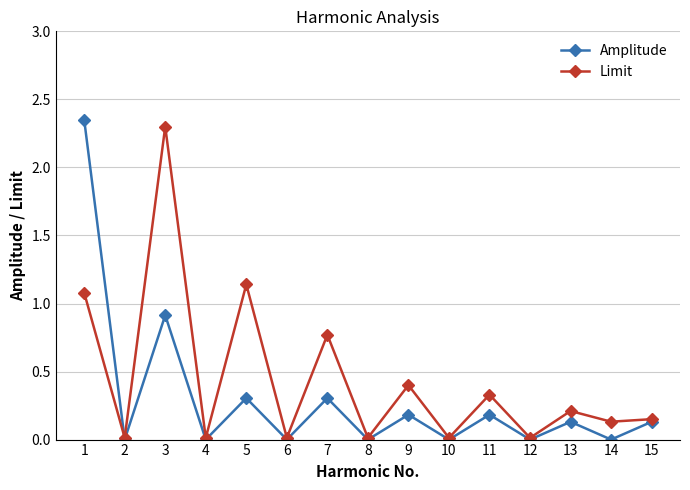

Which category has the highest value in the Limit series?

3